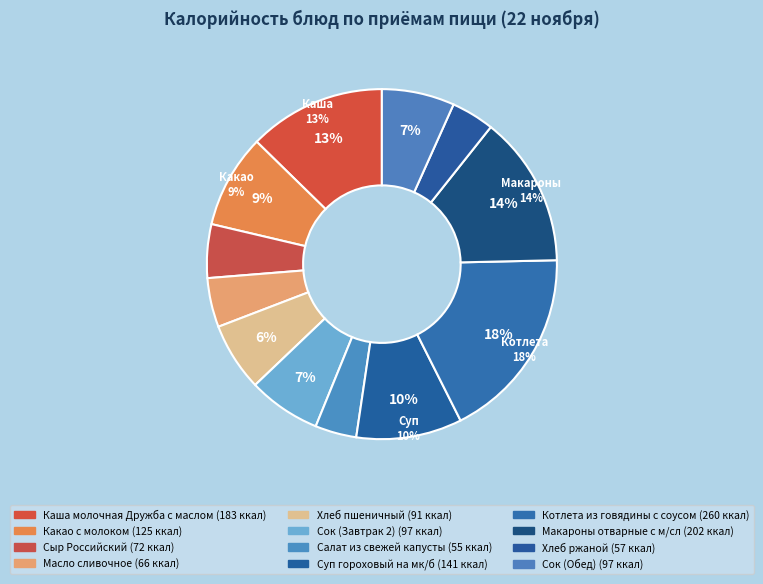

Is it true that Масло сливочное is 5% of the pie?

True